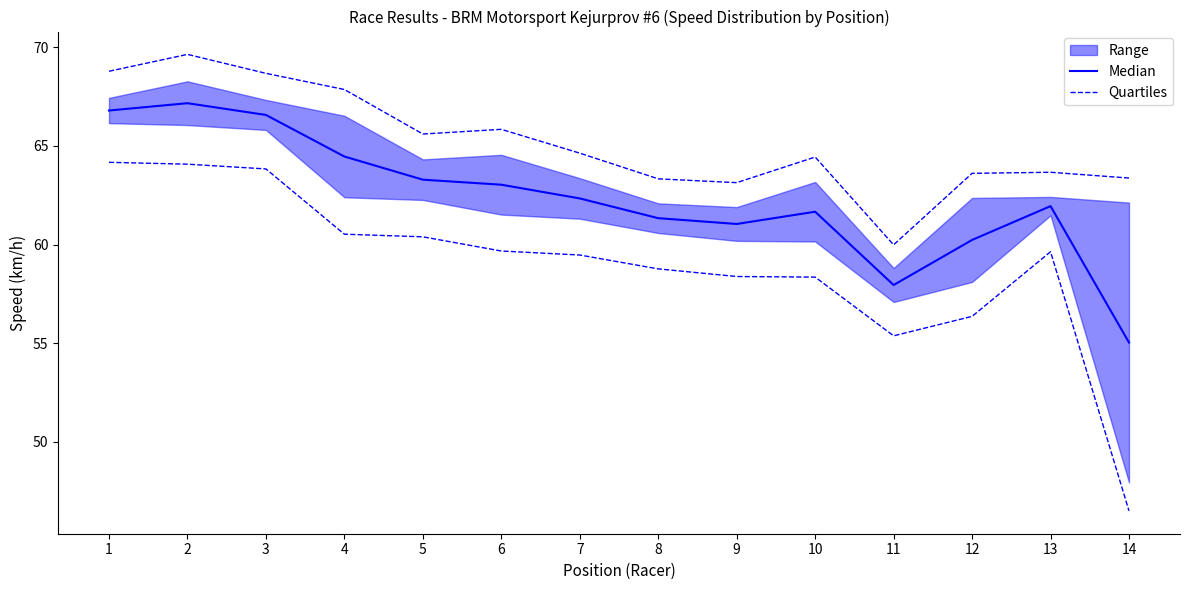

How many interior local valleys does the Median series have?

2